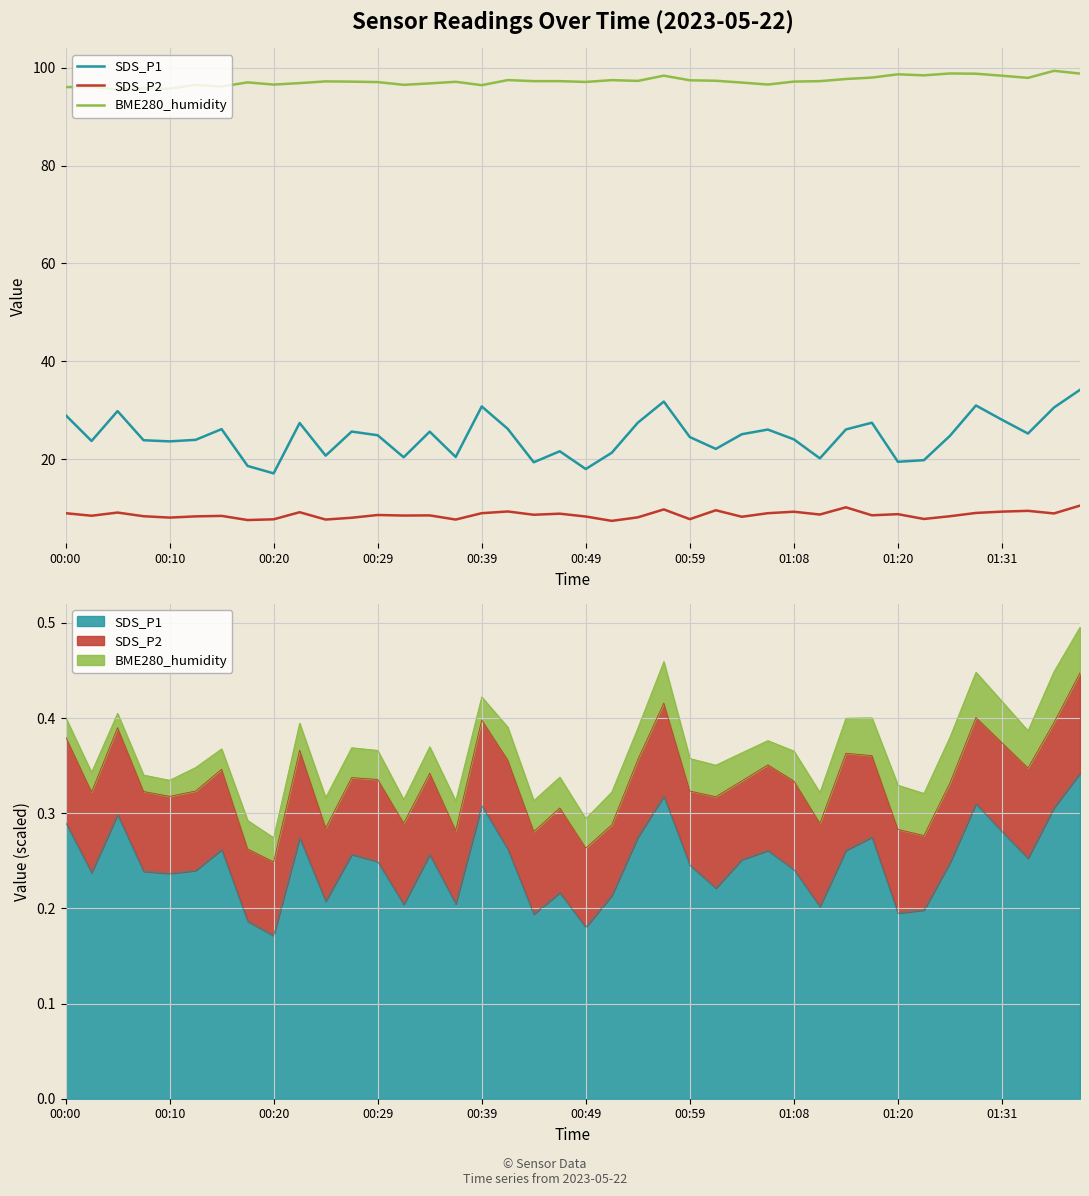

What is the minimum value shown in the chart?

7.4